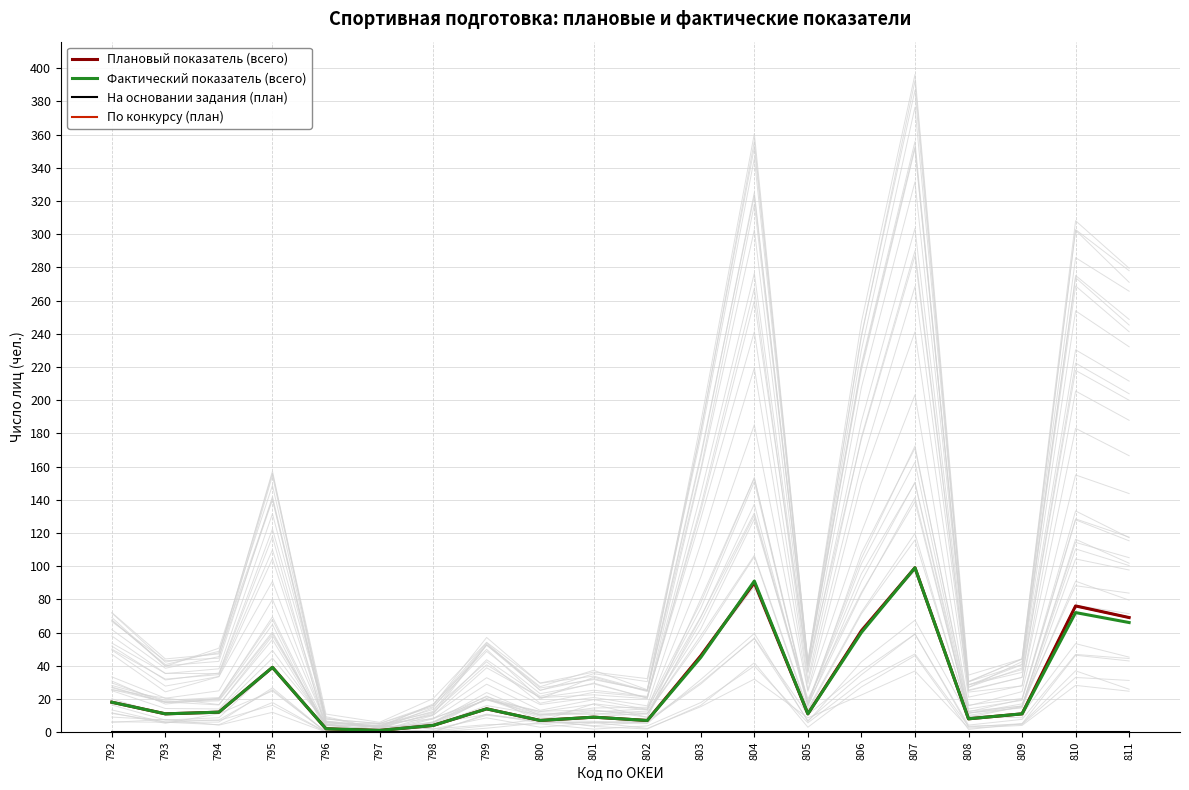

True or false: Плановый показатель (всего) has a value of 51 at 810.

False